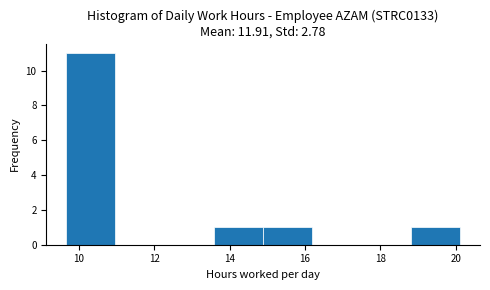

Reading left to right, transcribe this chart: for each bar, give the range it covers on the x-axis and its height. Neither the bar edges nor the heights are printed on the chart, so give them approximately, as read against the axes.

9.6 to 11.0: 11
11.0 to 12.2: 0
12.2 to 13.6: 0
13.6 to 14.8: 1
14.8 to 16.2: 1
16.2 to 17.6: 0
17.6 to 18.8: 0
18.8 to 20.2: 1